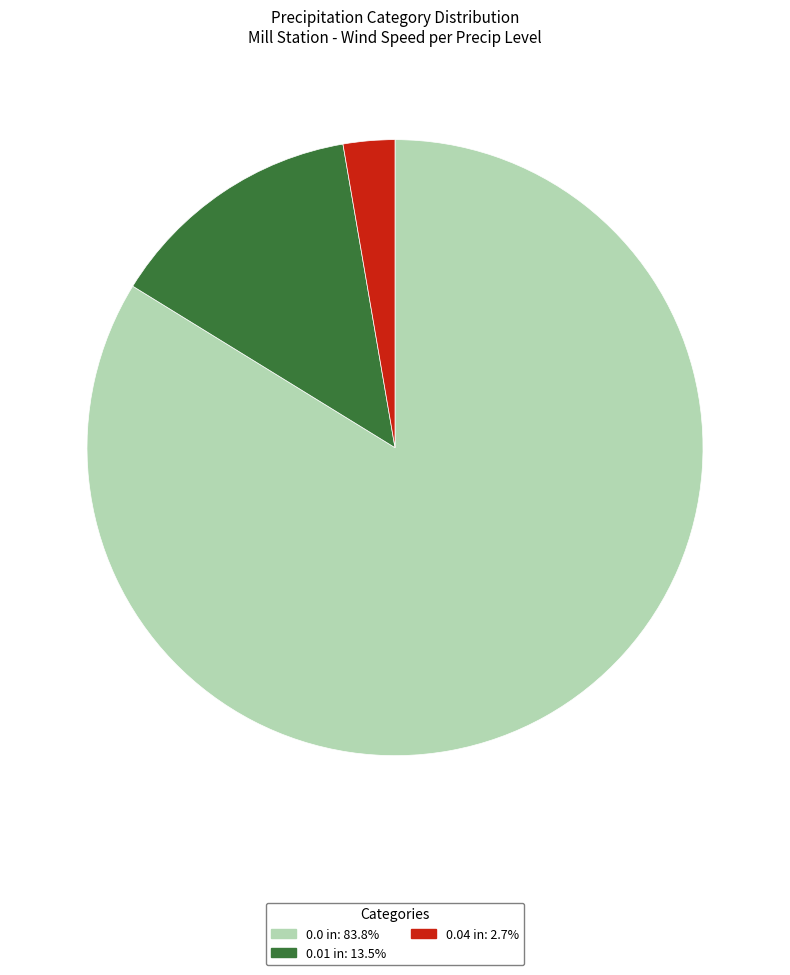

Does any single category account for the majority?

Yes